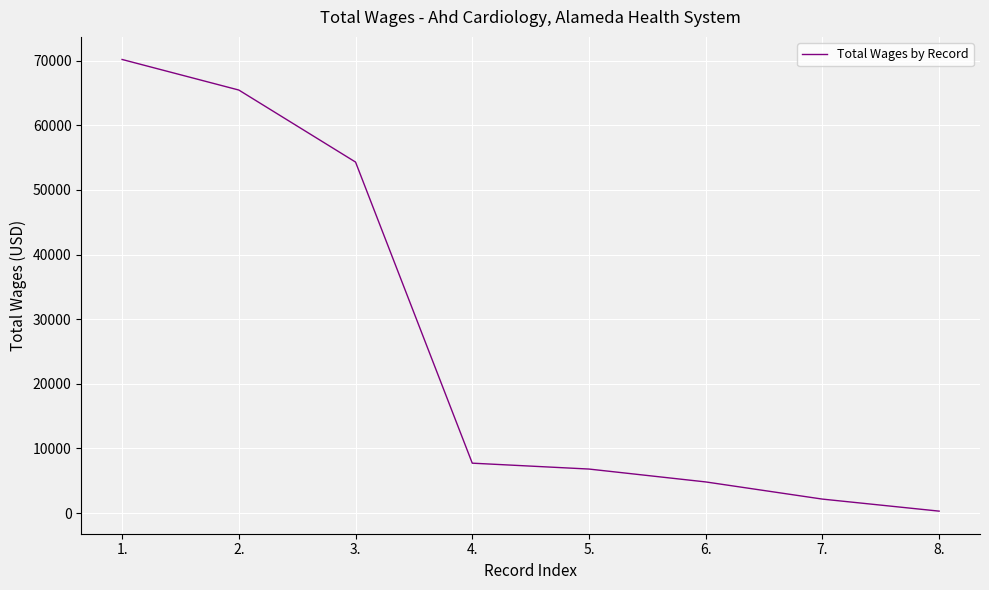

Does the chart display data point markers on the line(s)?

No